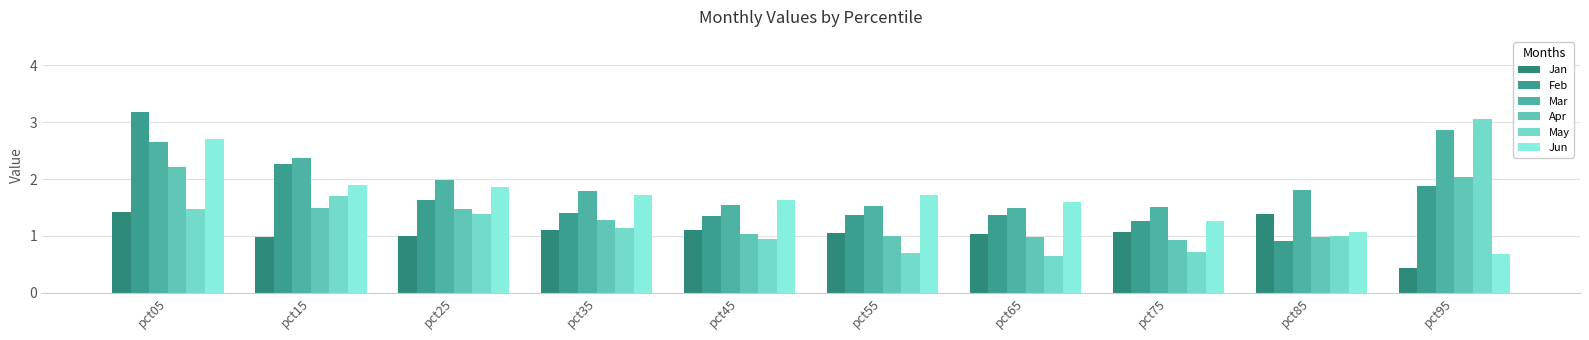

What is the minimum value shown in the chart?

0.4